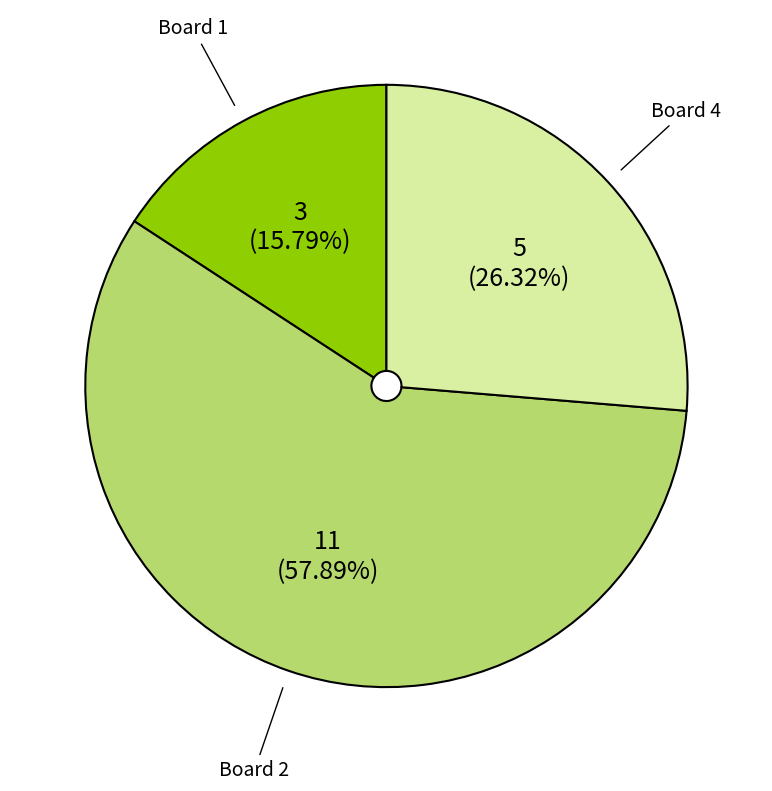

Between Board 2 and Board 1, which is larger?

Board 2